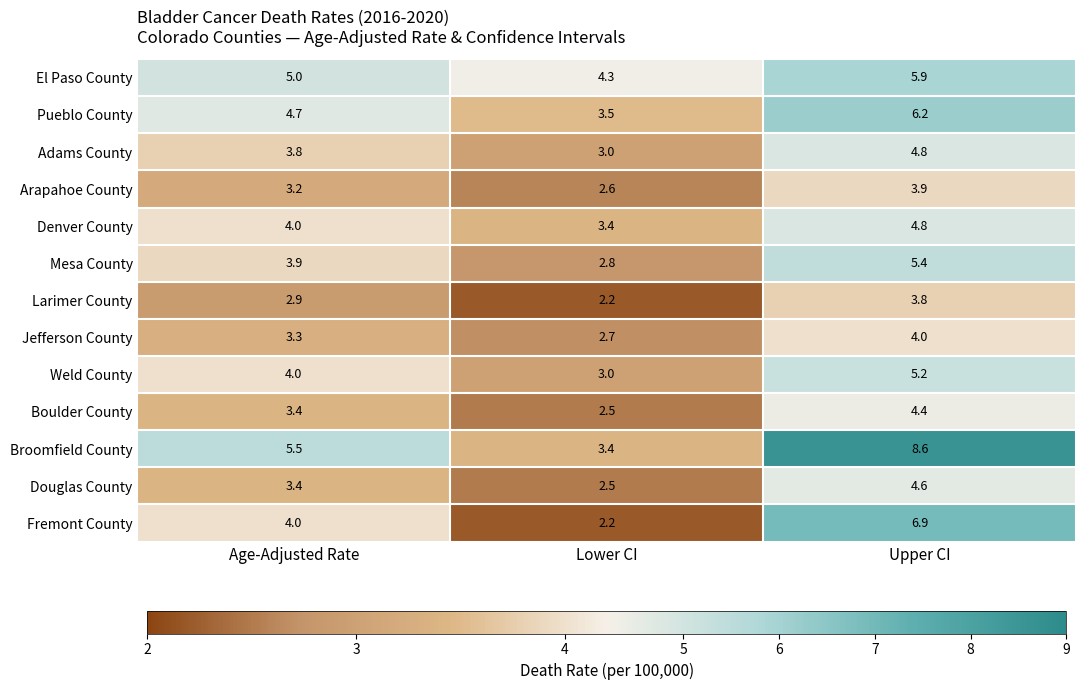

Which series has the widest spread of values?

Broomfield County